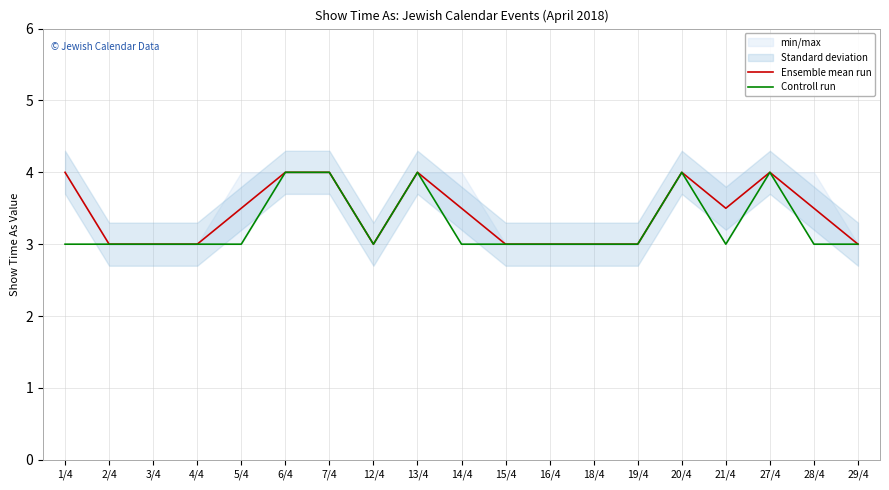

At which label does Controll run reach its peak?

6/4